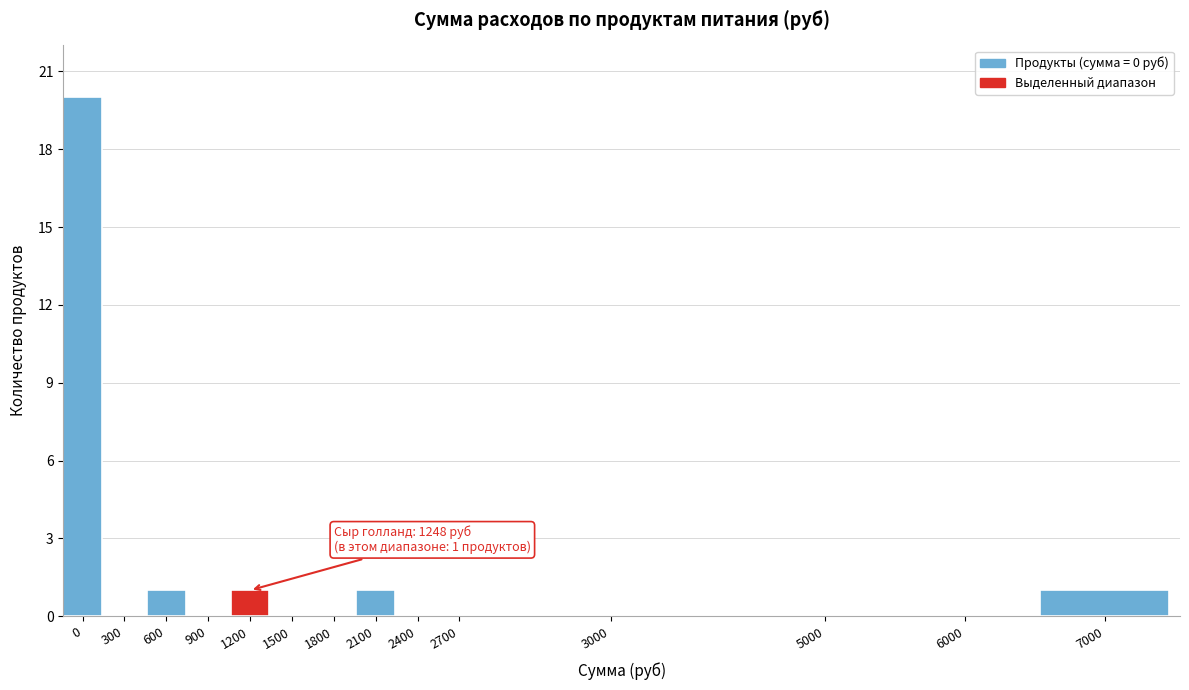

Reading left to right, list all the values displayed in this chart.

0=20	300=0	600=1	900=0	1200=1	1500=0	1800=0	2100=1	2400=0	2700=0	3000=0	5000=0	6000=0	7000=1